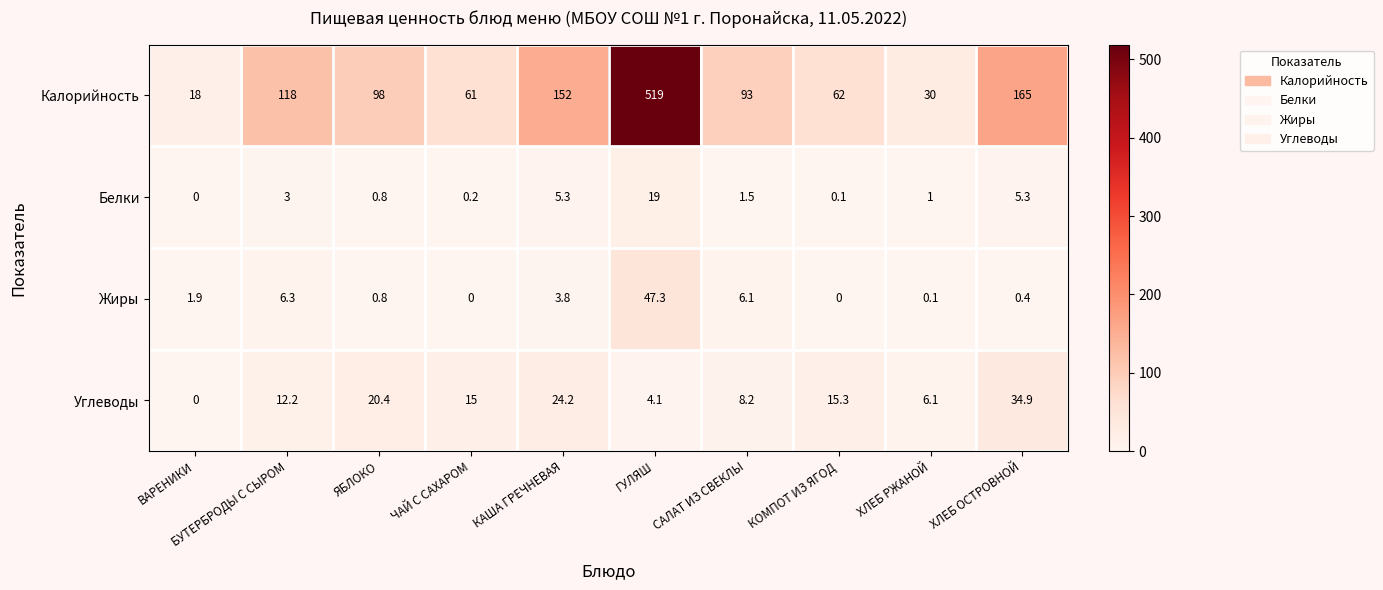

Which series has the largest range (max minus min)?

Калорийность